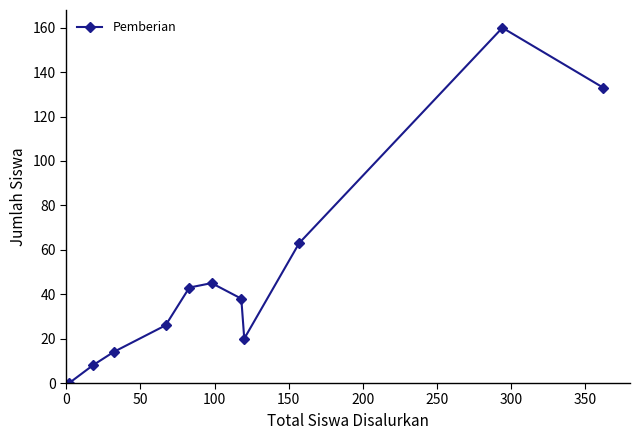

What is the average value?

50